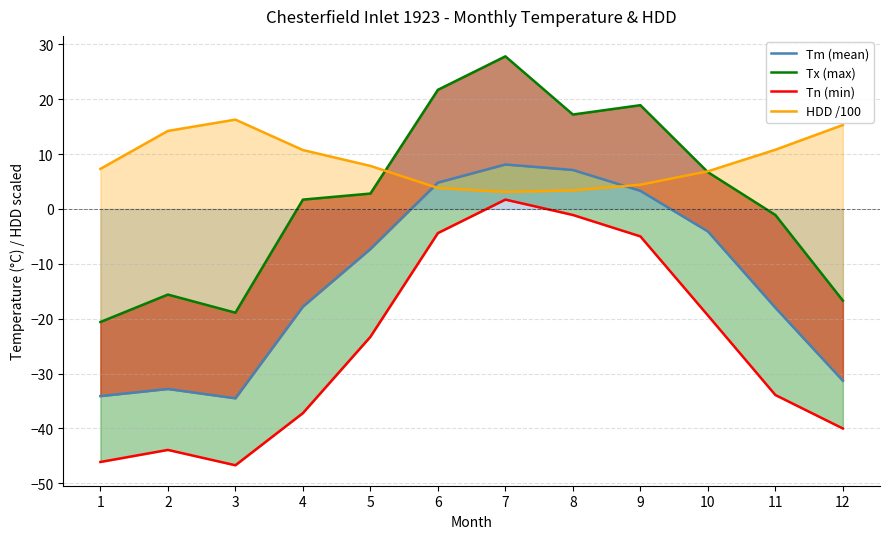

True or false: Tm (mean) and Tx (max) intersect in this chart.

False